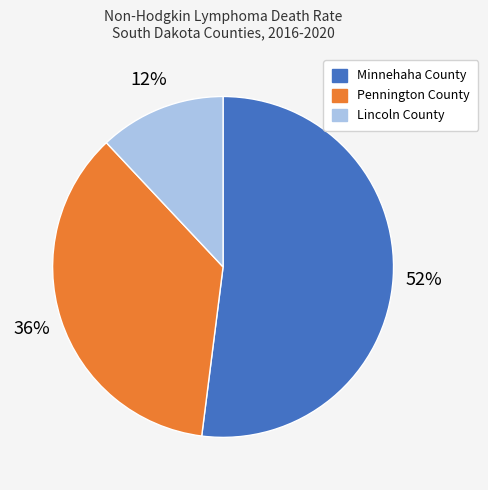

How many slices are in this pie chart?

3